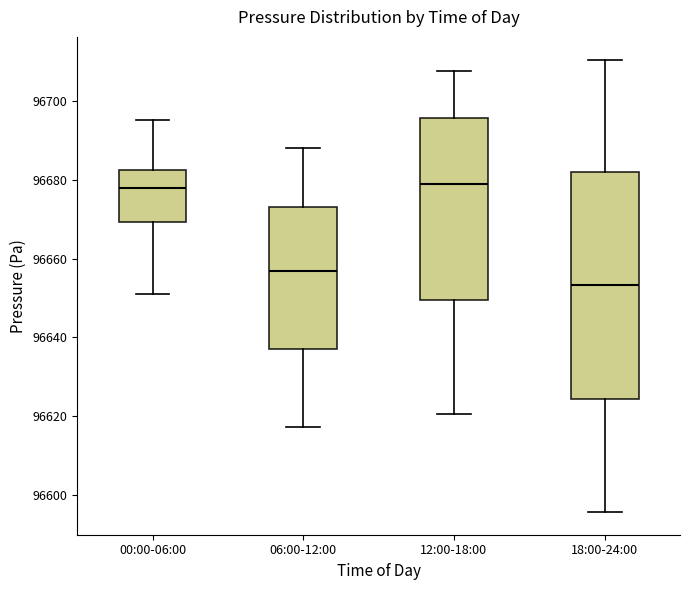

Comparing the boxes themselves (not the whiskers), which one is the tallest?

18:00-24:00